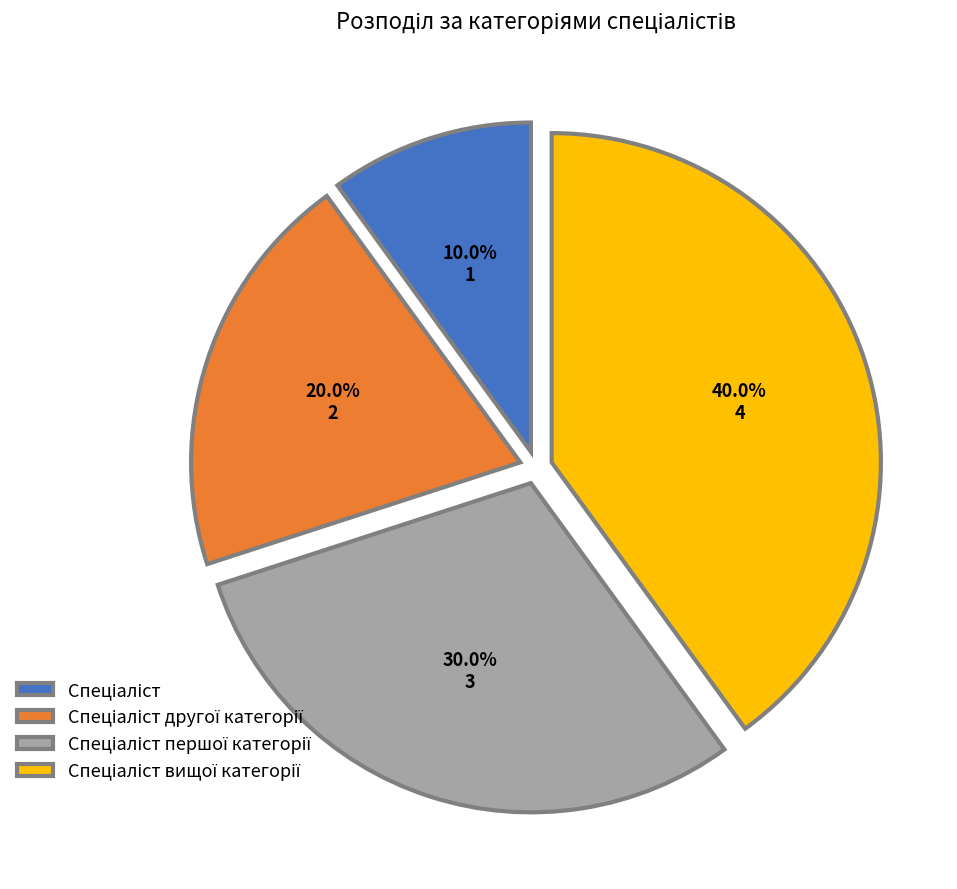

Is there any slice that represents more than half of the pie?

No